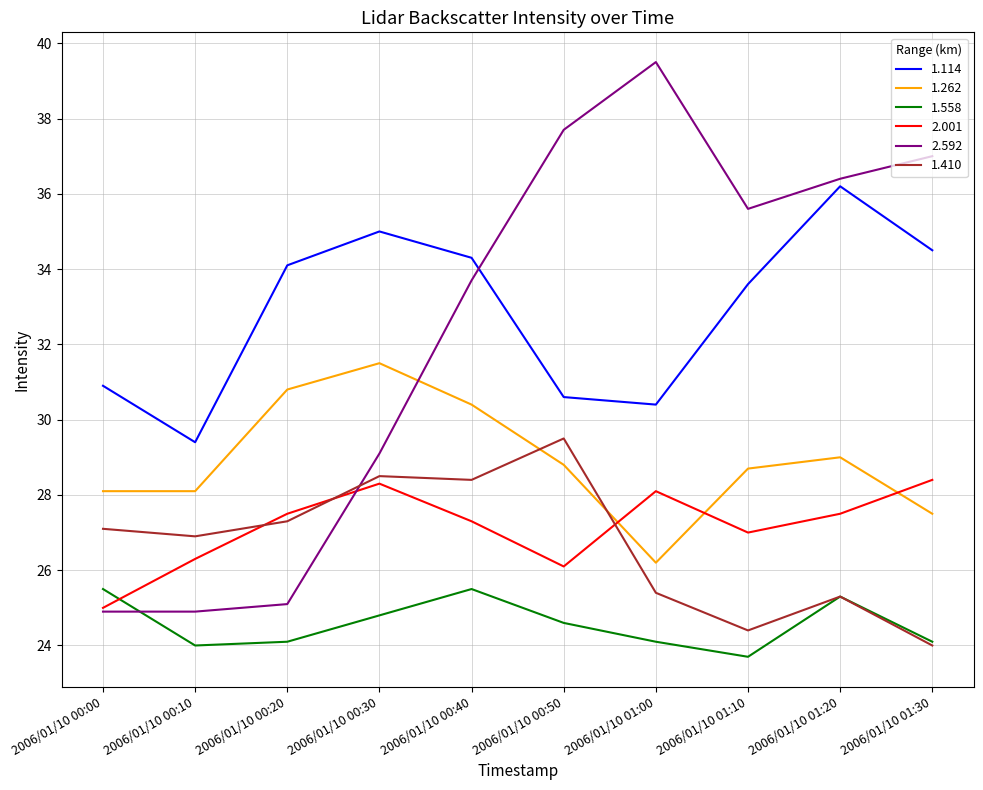

At which label does 2.592 reach its peak?

2006/01/10 01:00